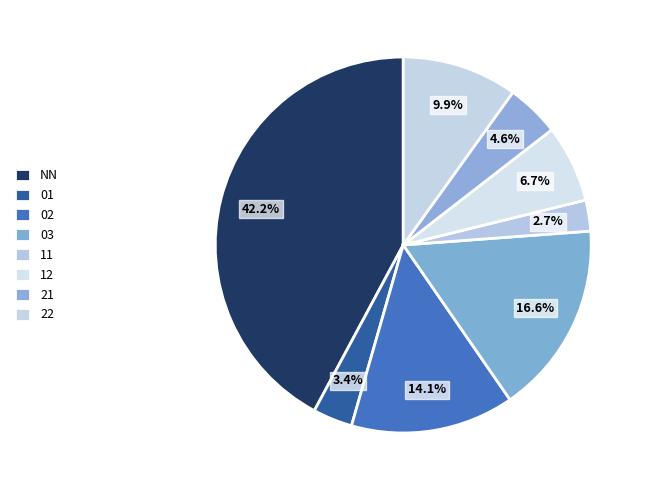

How many slices are in this pie chart?

8